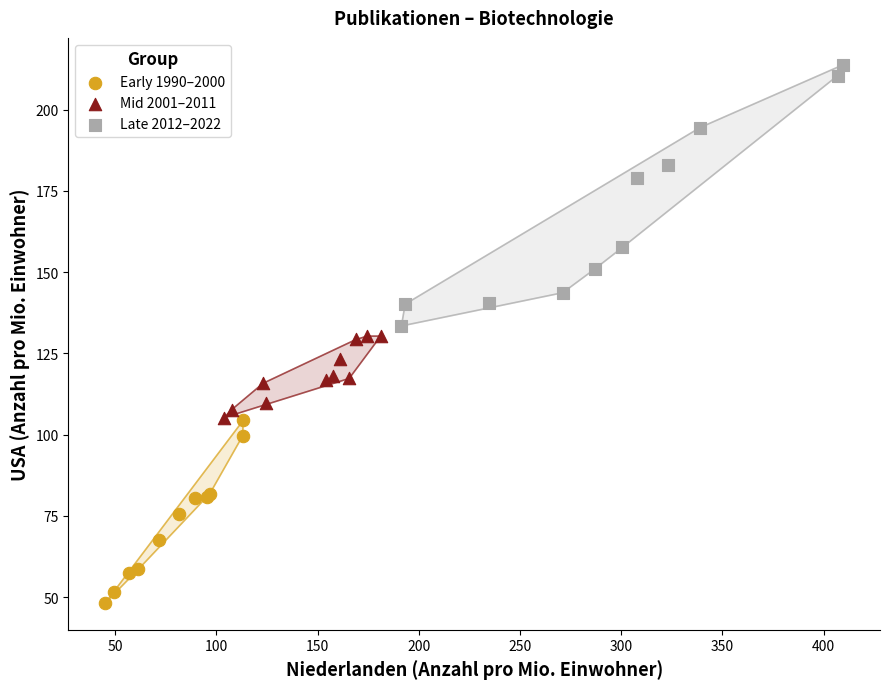

Which series has the widest spread of Y values?

Late 2012–2022